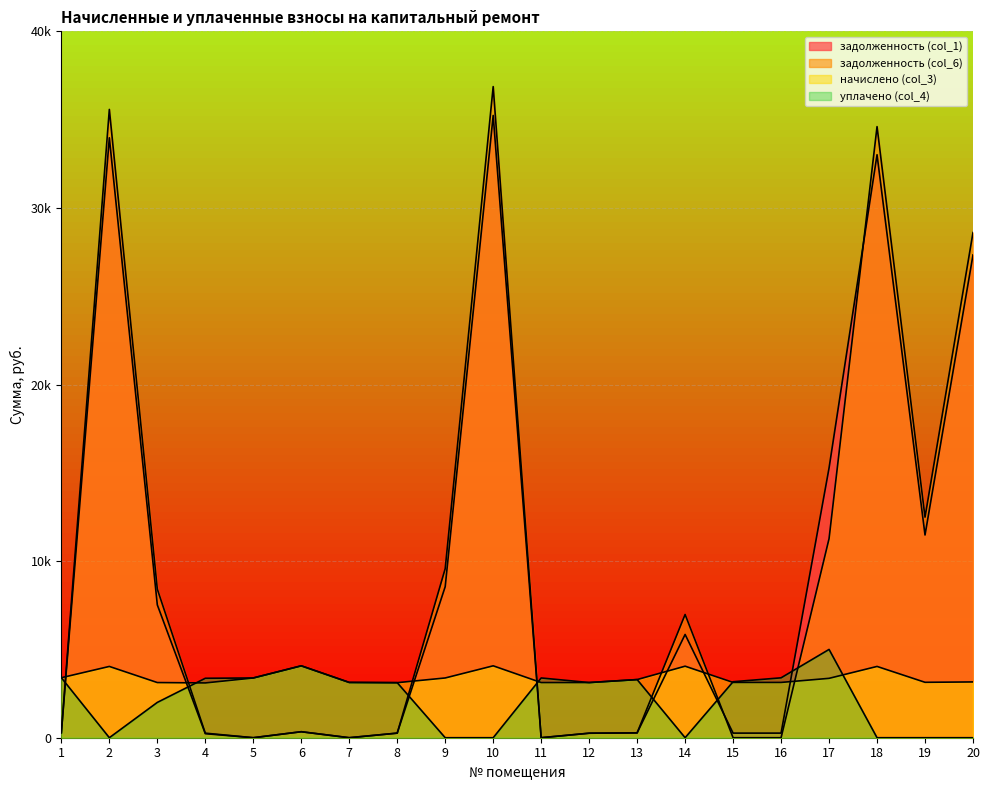

Reading right to left, transcribe all the data shown in this chart.

задолженность (col_1): 27338.3	11479.6	33013.1	15273.9	260.9	260.9	5846.9	274.4	255.3	0.0	35236.0	8553.9	259.7	0.0	339.3	0.0	228.7	7521.5	33972.9	283.1
задолженность (col_6): 28605.9	12489.5	34603.9	11273.0	0.0	0.0	6977.5	274.4	255.3	0.0	36869.8	9572.2	259.7	0.0	339.3	0.0	258.1	8413.8	35578.2	283.1
начислено (col_3): 3159.0	3138.0	4036.6	3362.6	3130.9	3130.9	4050.6	3292.4	3124.0	3124.0	4071.6	3383.6	3116.9	3130.9	4071.6	3383.6	3102.8	3124.0	4036.6	3397.7
уплачено (col_4): 0.0	0.0	0.0	5000.0	3391.8	3170.0	0.0	3292.4	3124.0	3384.3	0.0	0.0	3116.9	3130.9	4071.6	3383.6	3366.2	2000.0	0.0	3397.7